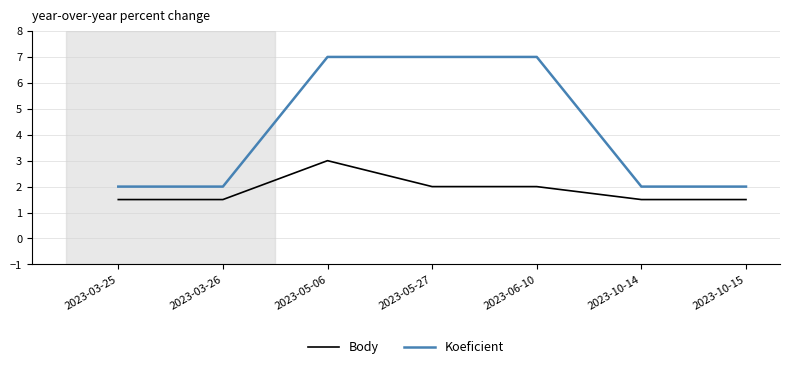

What is the difference between the highest and lowest values at 2023-06-10?

5.0